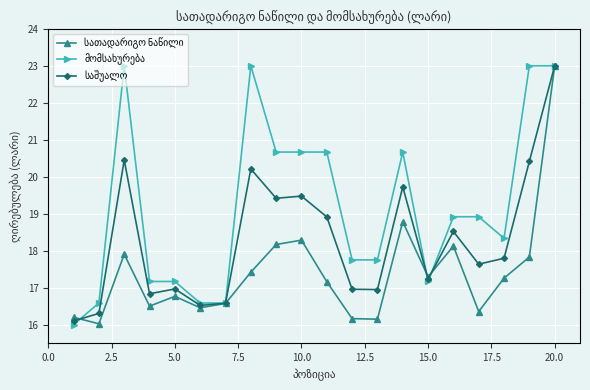

At how many categories does at least one series exceed 21?

4